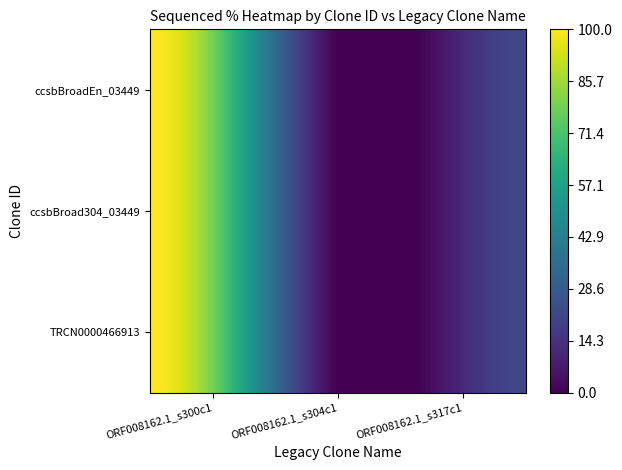

List the series in order of their peak value, highest first.

ccsbBroadEn_03449, ccsbBroad304_03449, TRCN0000466913